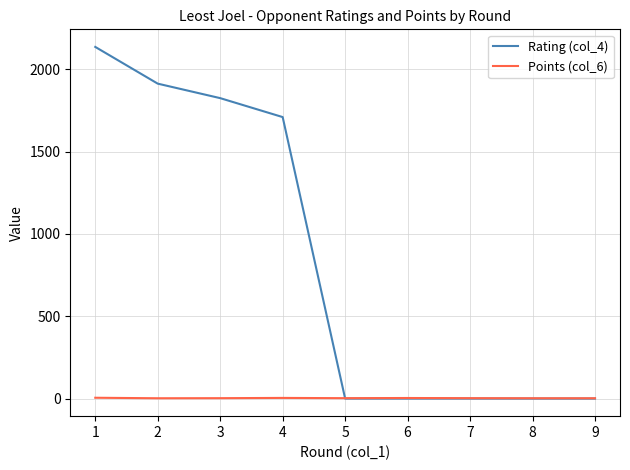

Between 1 and 3, which series saw the biggest shift?

Rating (col_4)